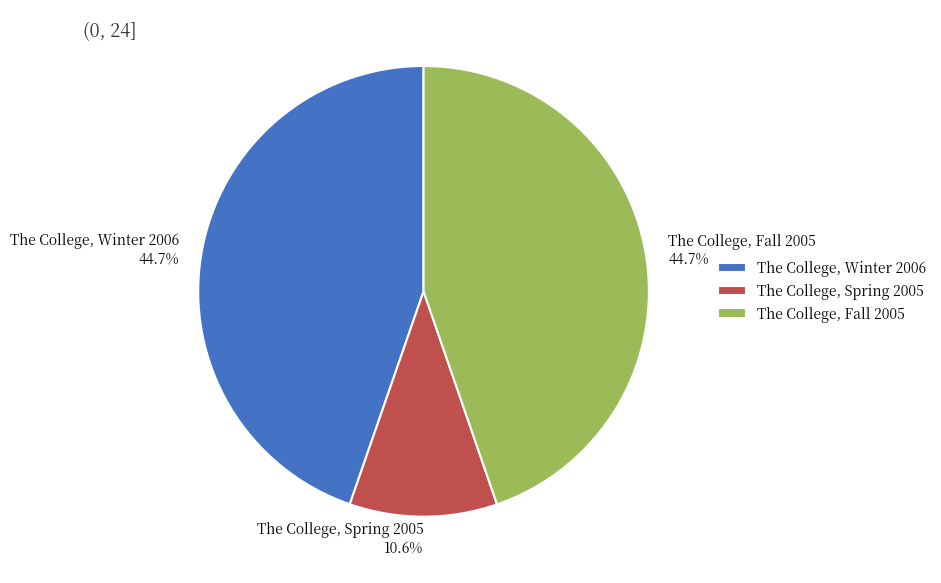

Which category has the smallest portion of the pie?

The College, Spring 2005